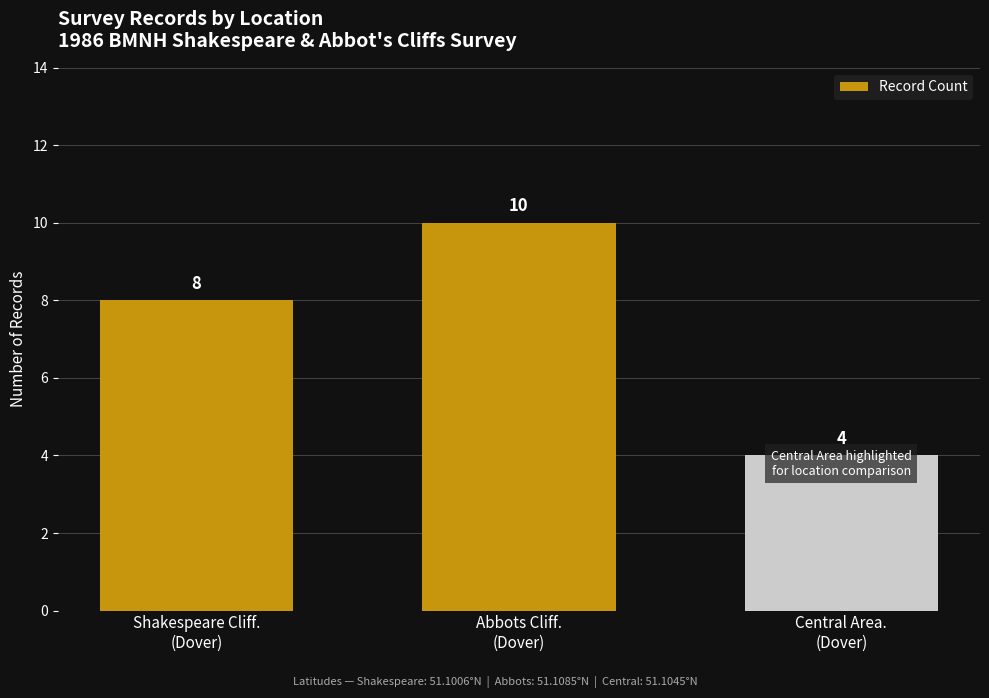

Which category has the lowest value across all series?

Central Area.
(Dover)